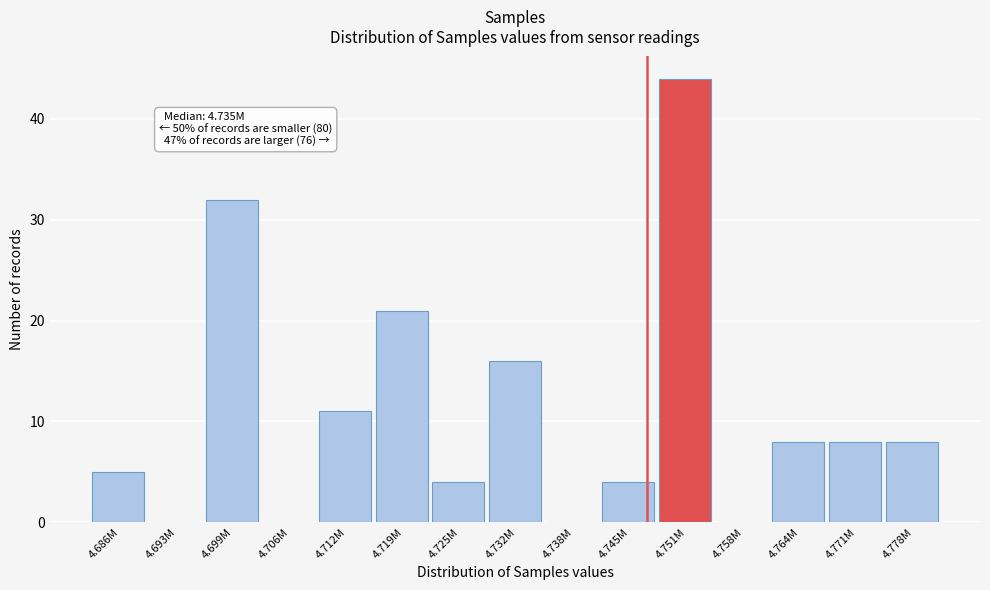

Reading right to left, what are all the values shown in this chart?

4.778M=8	4.771M=8	4.764M=8	4.758M=0	4.751M=44	4.745M=4	4.738M=0	4.732M=16	4.725M=4	4.719M=21	4.712M=11	4.706M=0	4.699M=32	4.693M=0	4.686M=5